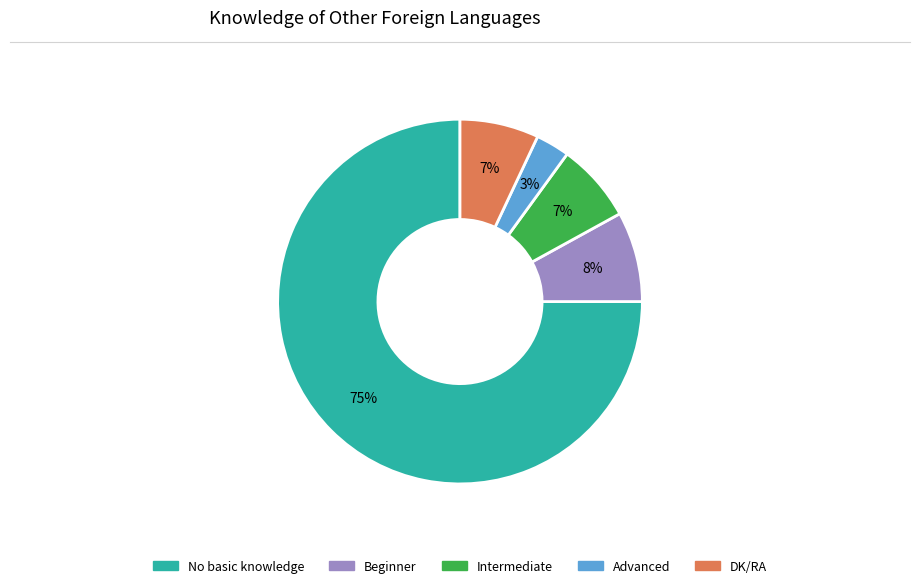

Which slice is the largest?

No basic knowledge